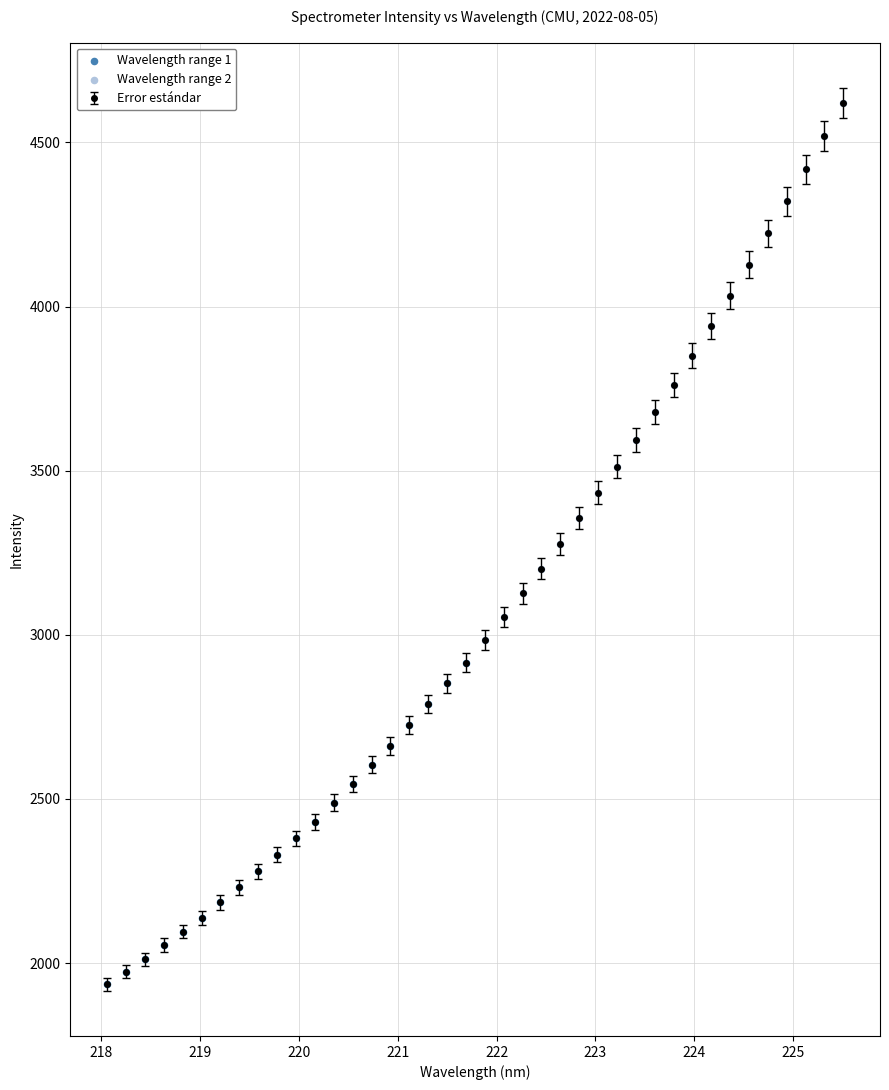

What is the greatest value displayed?

4620.6